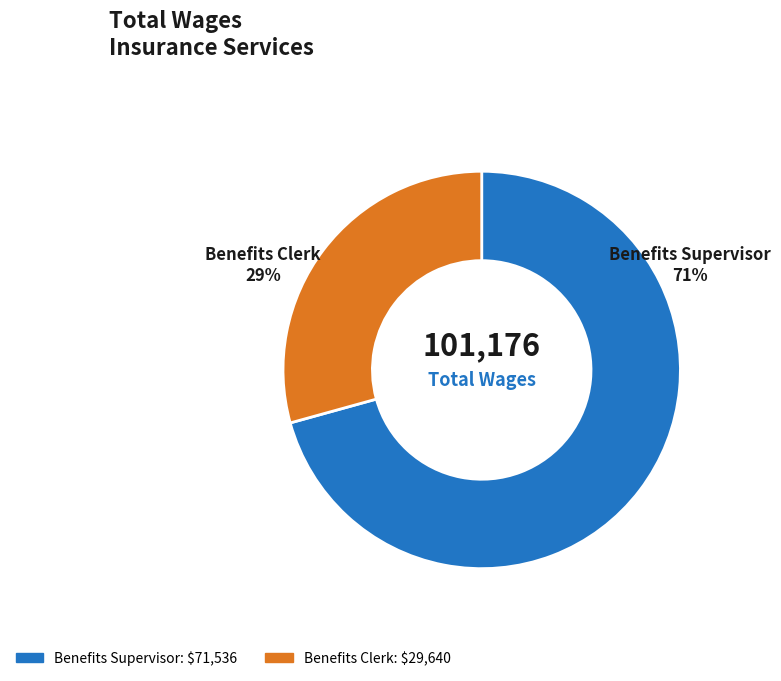

What is the largest slice in the pie chart?

Benefits Supervisor